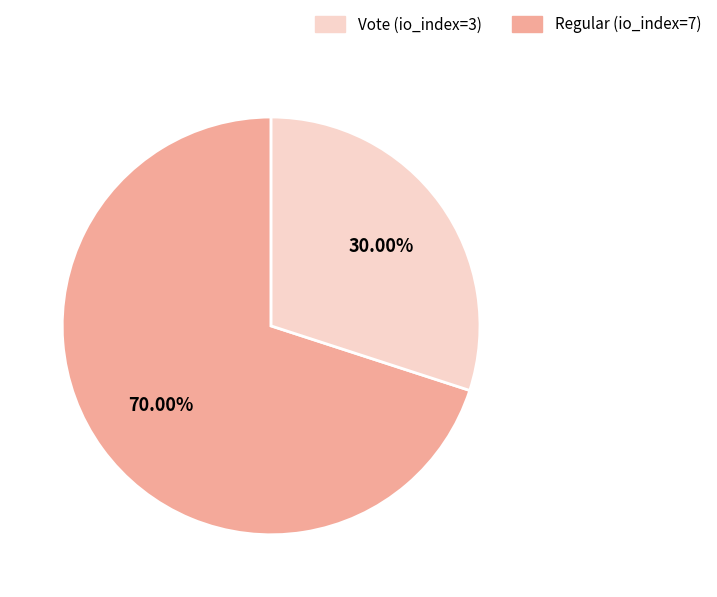

Is there any slice that represents more than half of the pie?

Yes